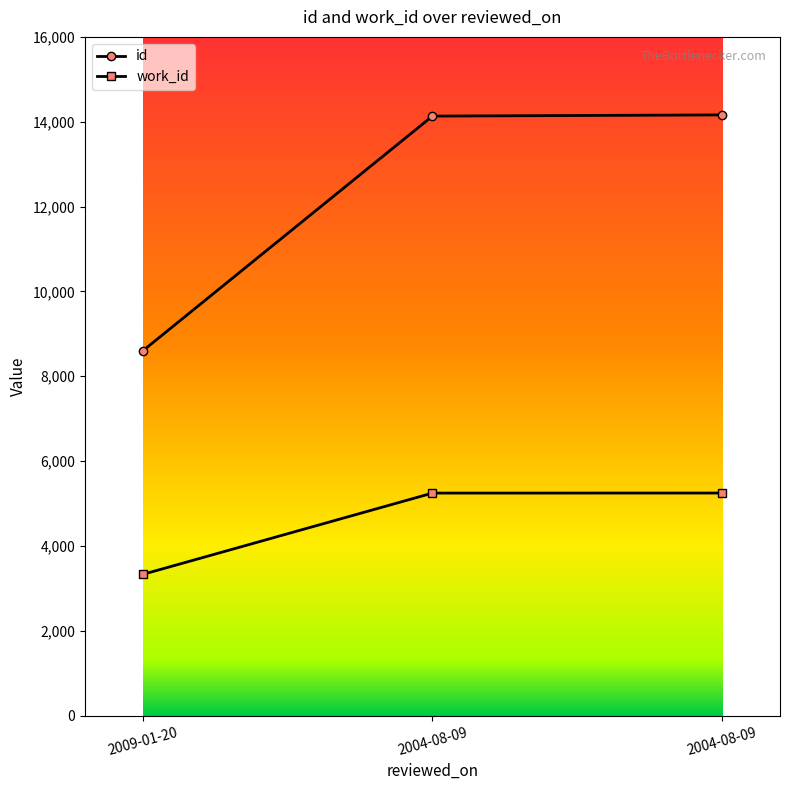

Is it true that work_id equals 3331 at 2009-01-20?

True